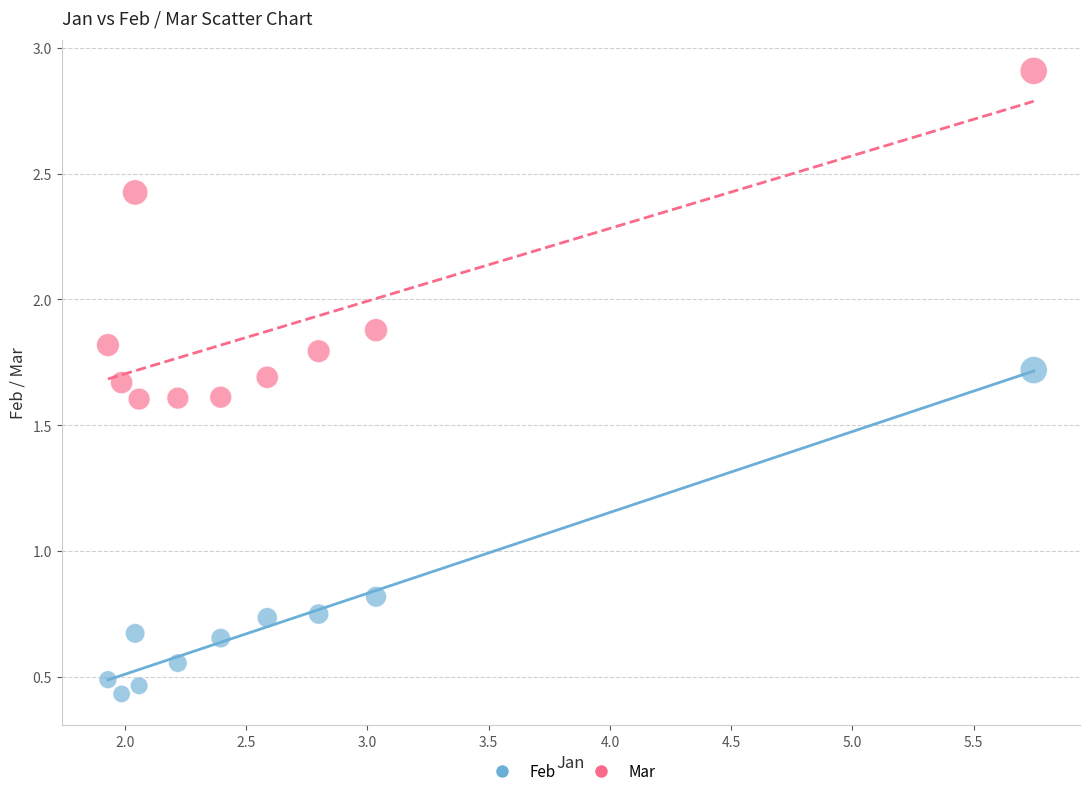

Which series reaches the maximum Y coordinate?

Mar